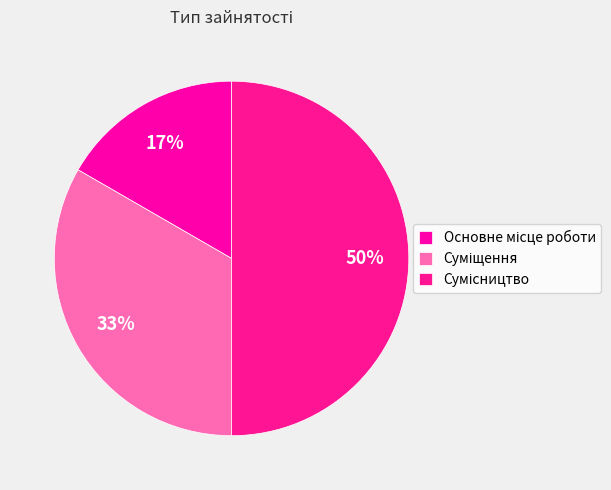

How many slices are in this pie chart?

3